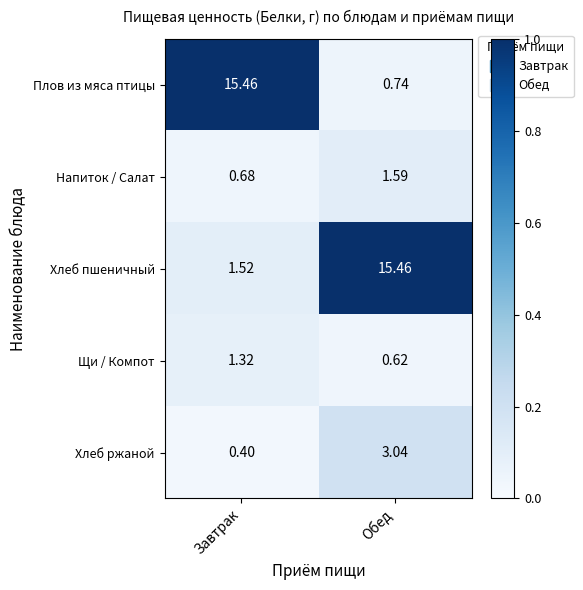

Which series has the largest range (max minus min)?

Плов из мяса птицы